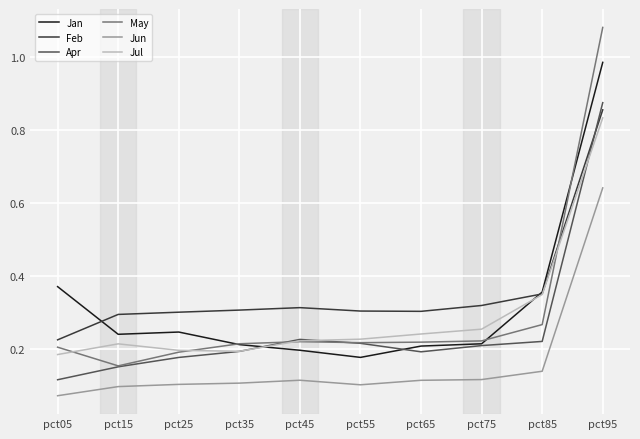

Which series ends up on top after the final intersection of May and Jul?

May